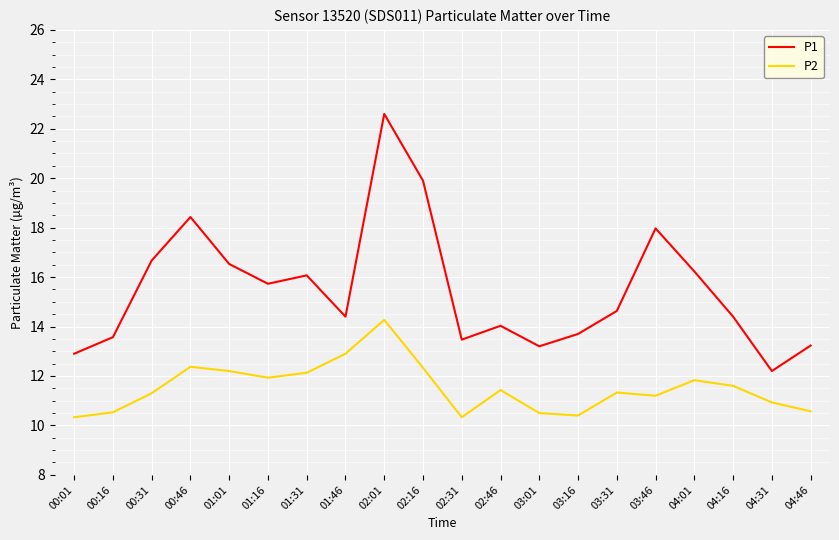

Does the chart display data point markers on the line(s)?

No